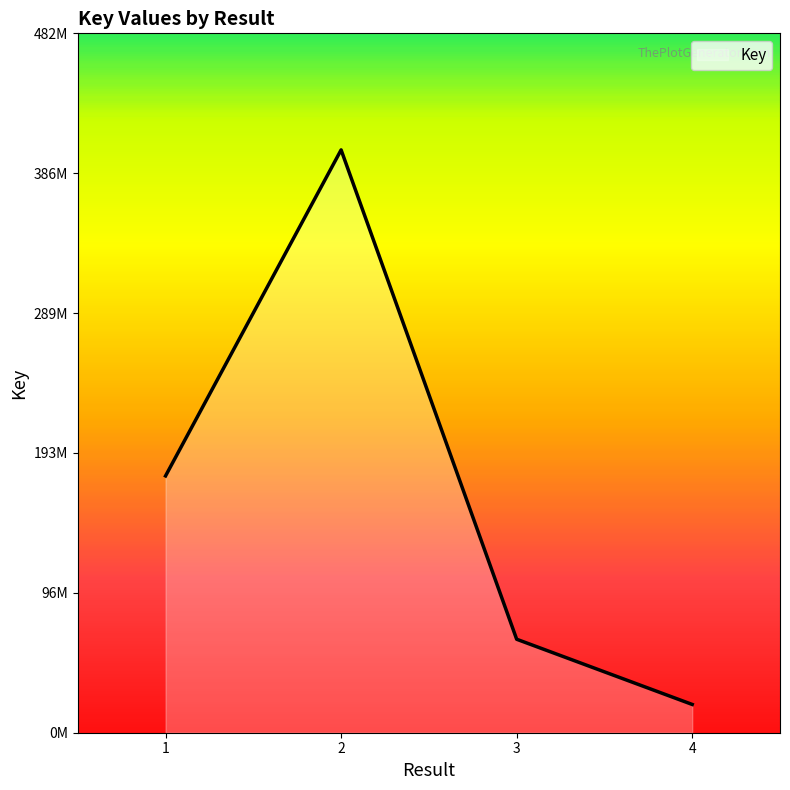

What is the sum of all values?

663516588